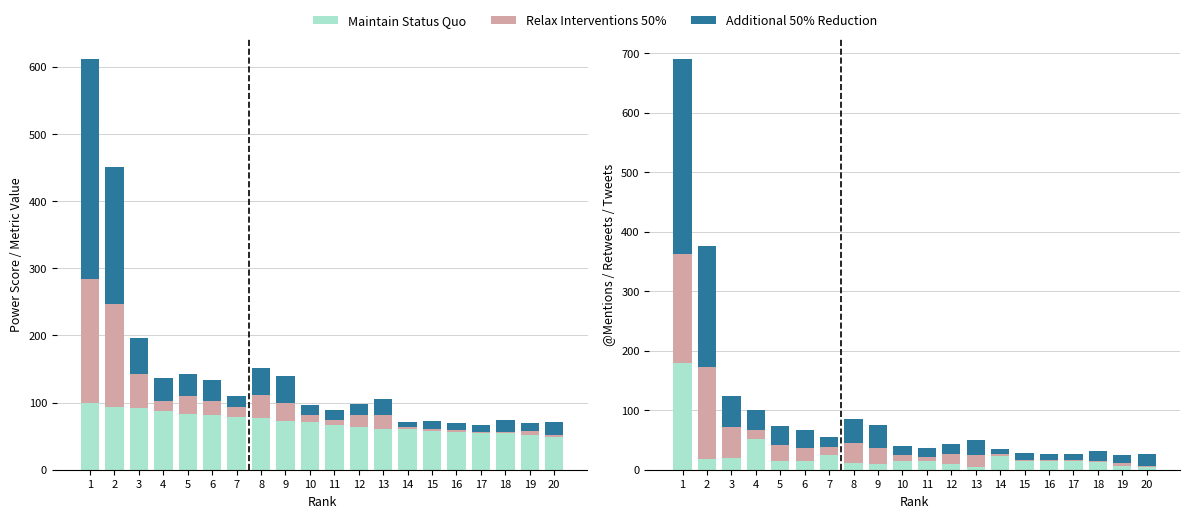

At which category is the sum across all series the highest?

1